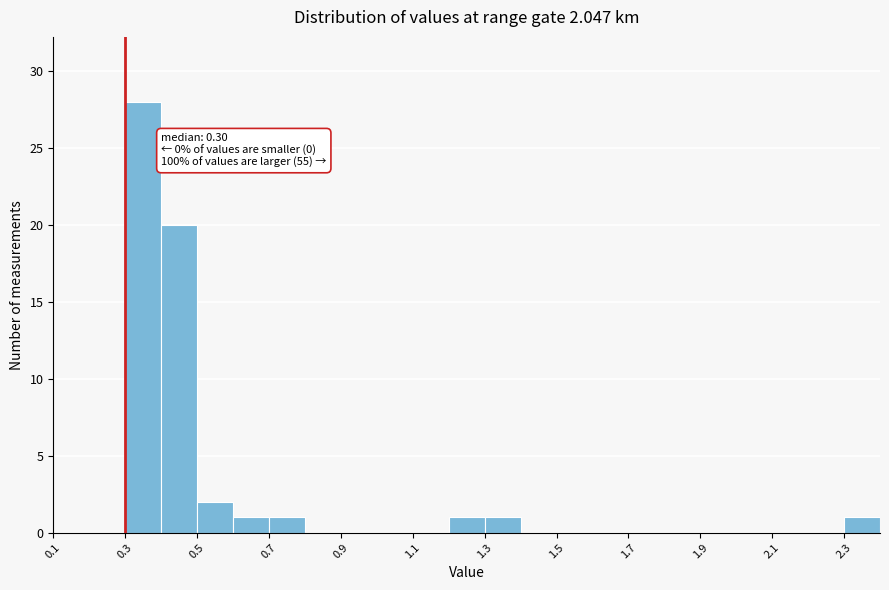

Over which range of the x-axis is the bar tallest?

0.3 to 0.4